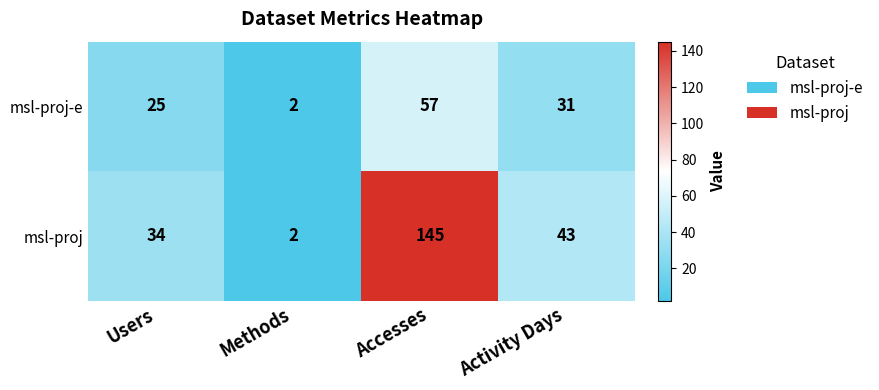

List the series in order of their peak value, highest first.

msl-proj, msl-proj-e